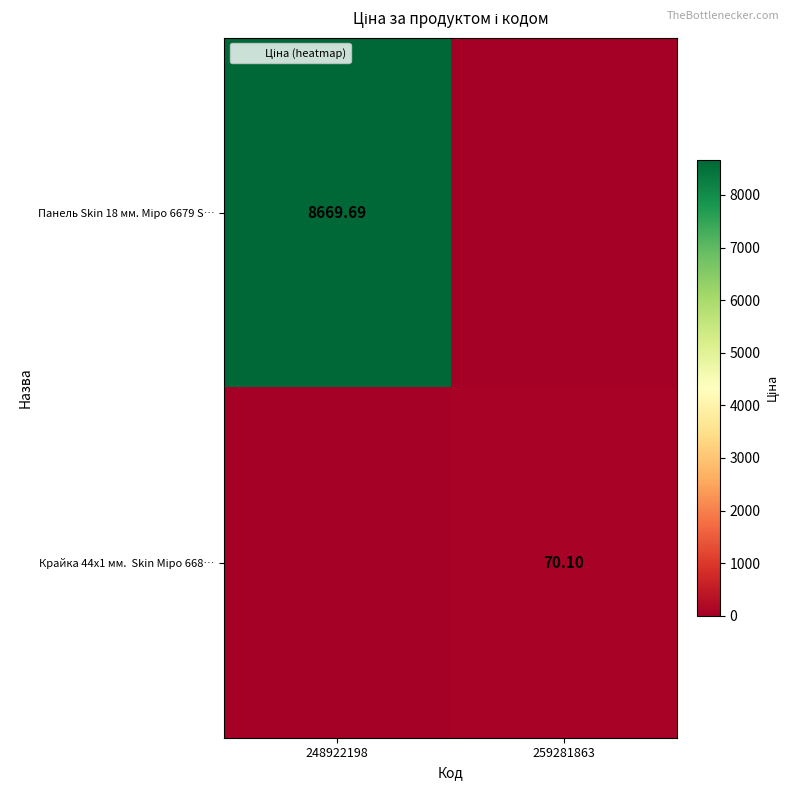

Is it true that Крайка 44x1 мм. Skin Міро 668… equals 70.1 at 259281863?

True